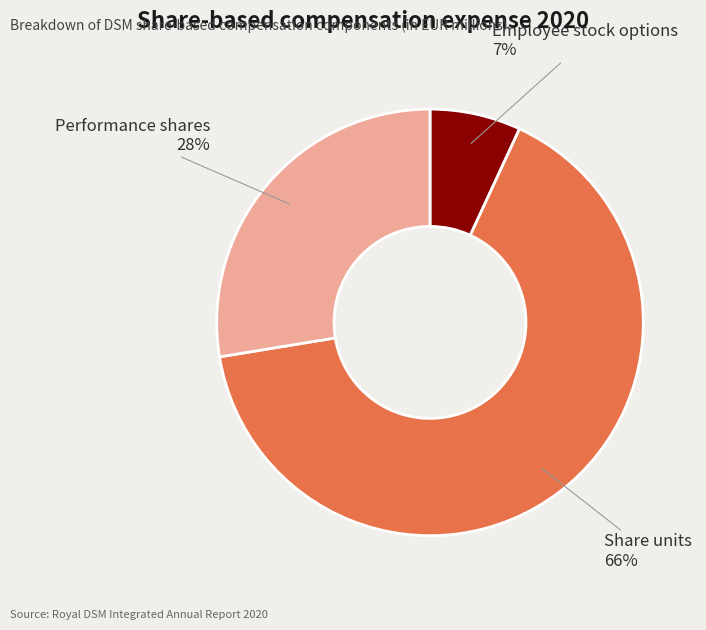

Does Employee stock options represent more than half of the total?

No